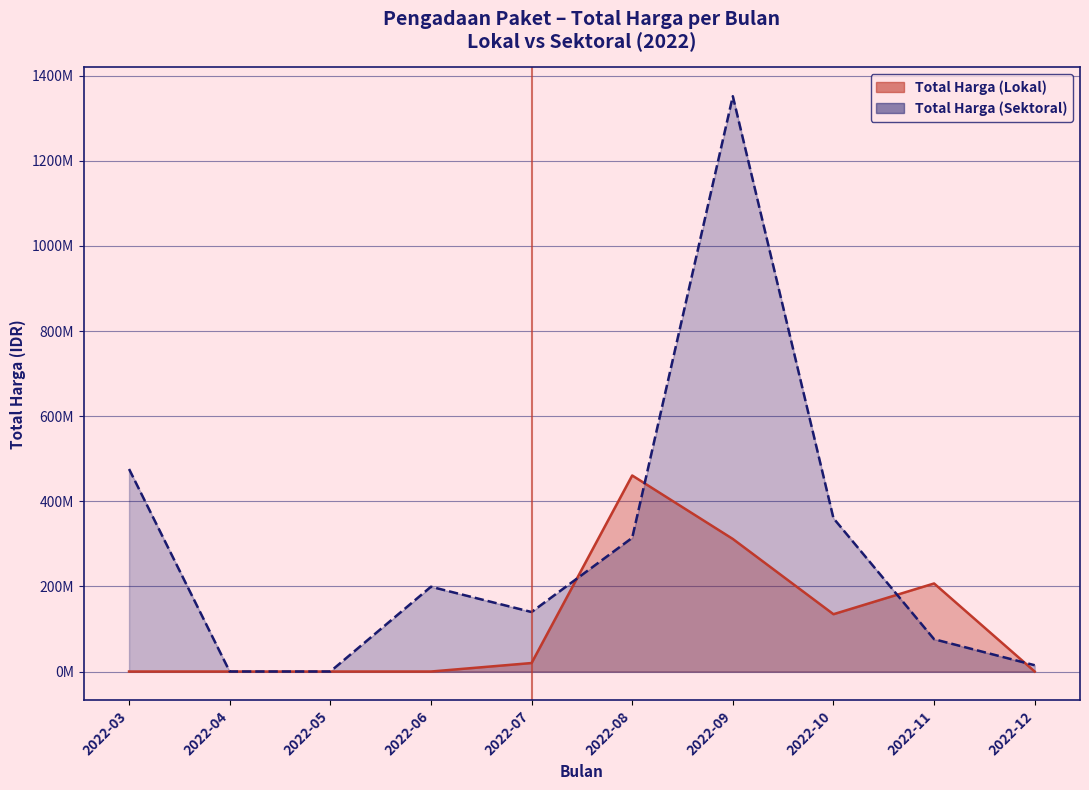

True or false: Total Harga (Lokal) has a value of 69928612 at 2022-10.

False